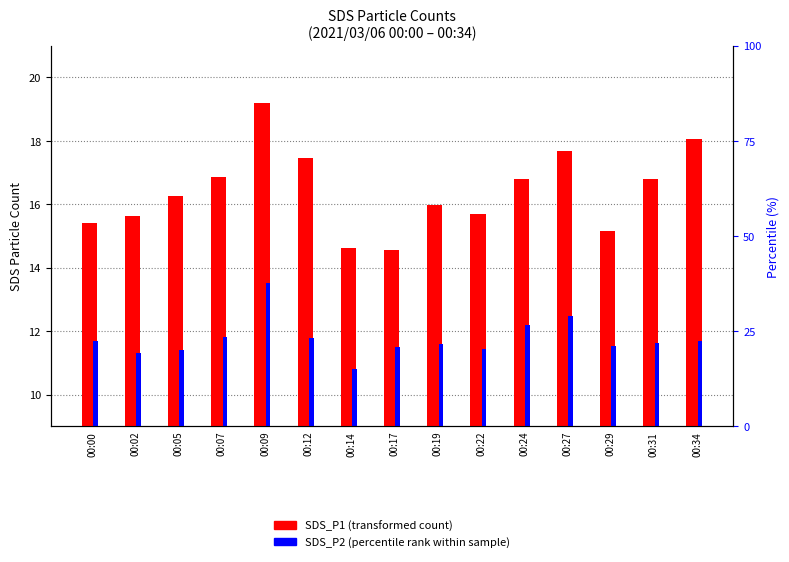

Count the number of data series in this chart.

2